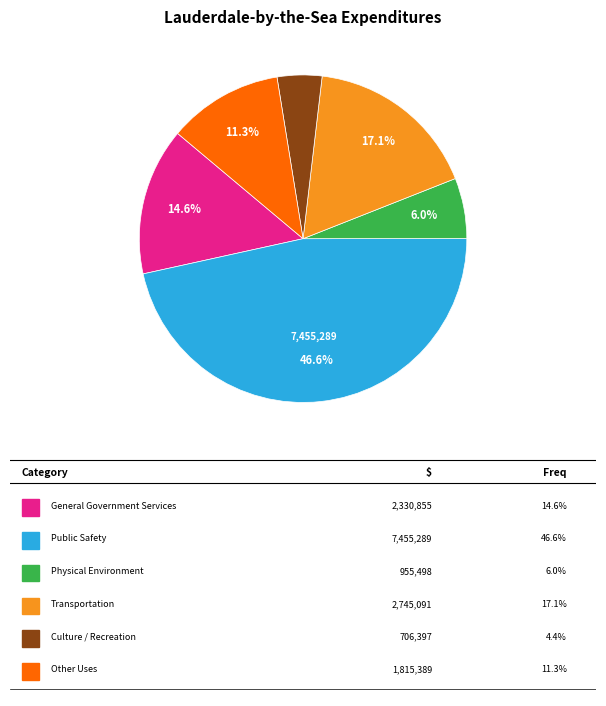

Does any single category account for the majority?

No